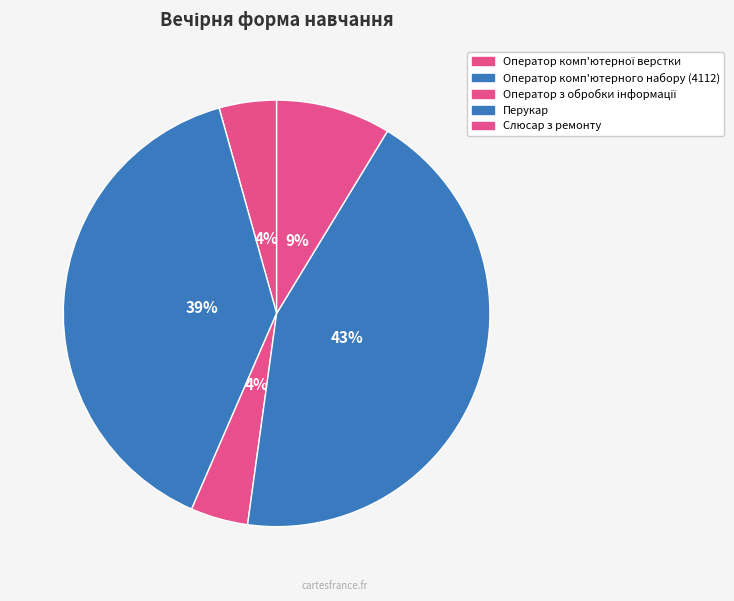

Which category has the biggest portion of the pie?

Перукар